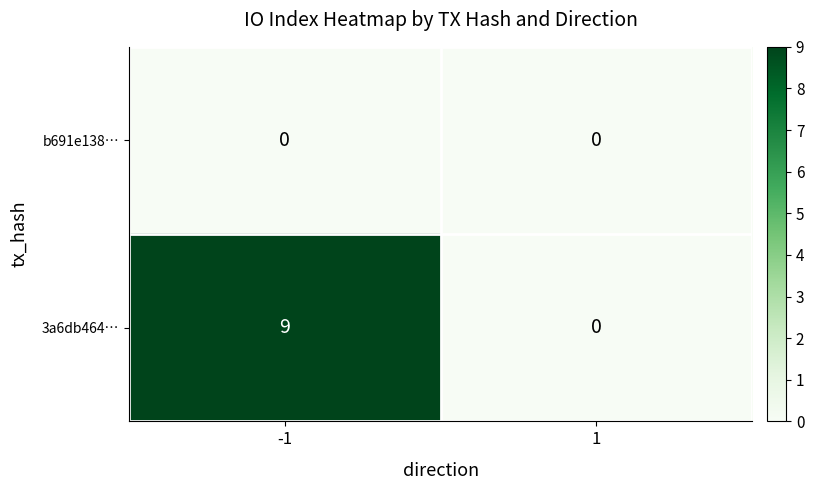

How many data points does each series have?

2